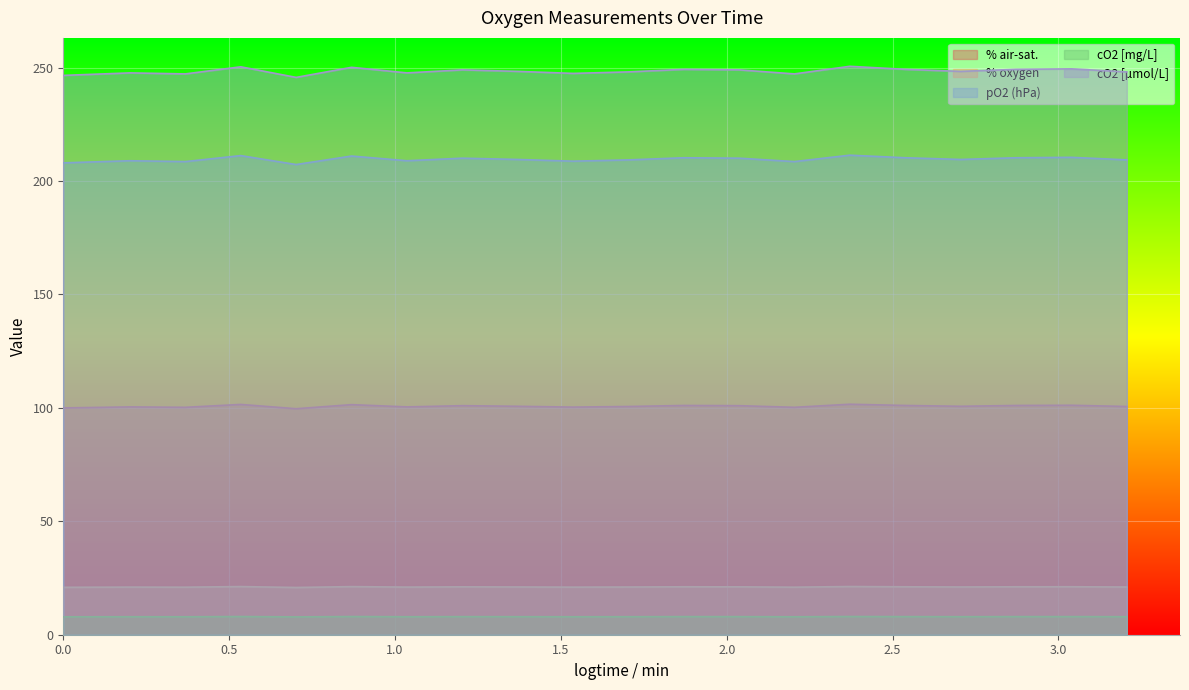

What is the label of the 7th point from the left?

1.036